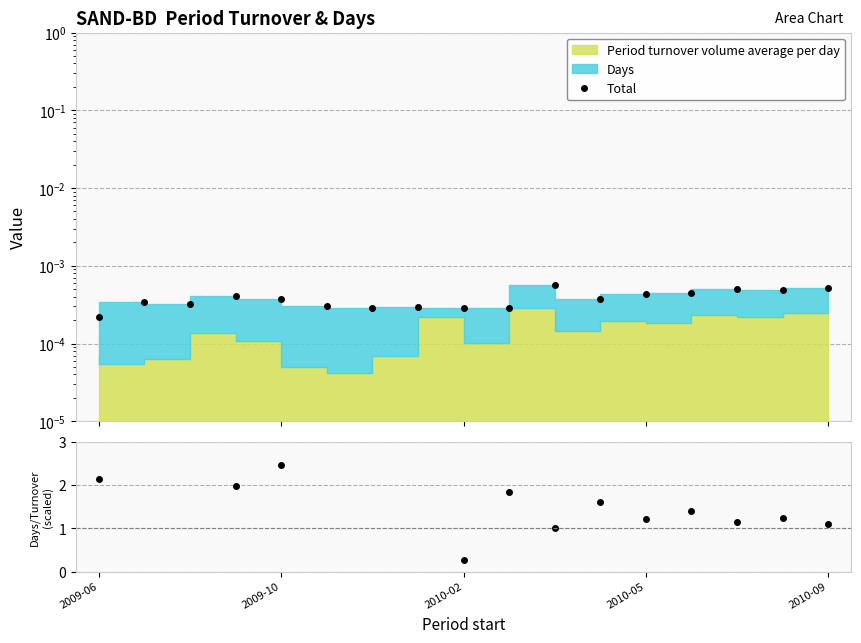

True or false: Total and Days/Turnover intersect in this chart.

False